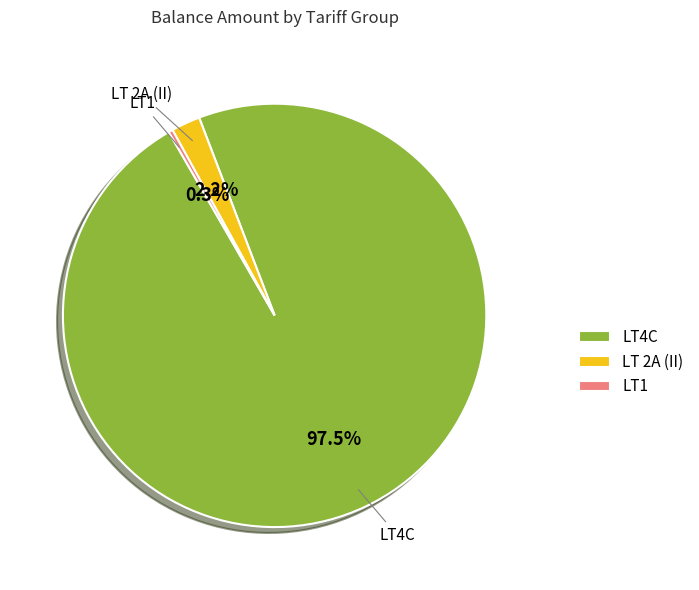

Does LT4C account for over 50% of the chart?

Yes